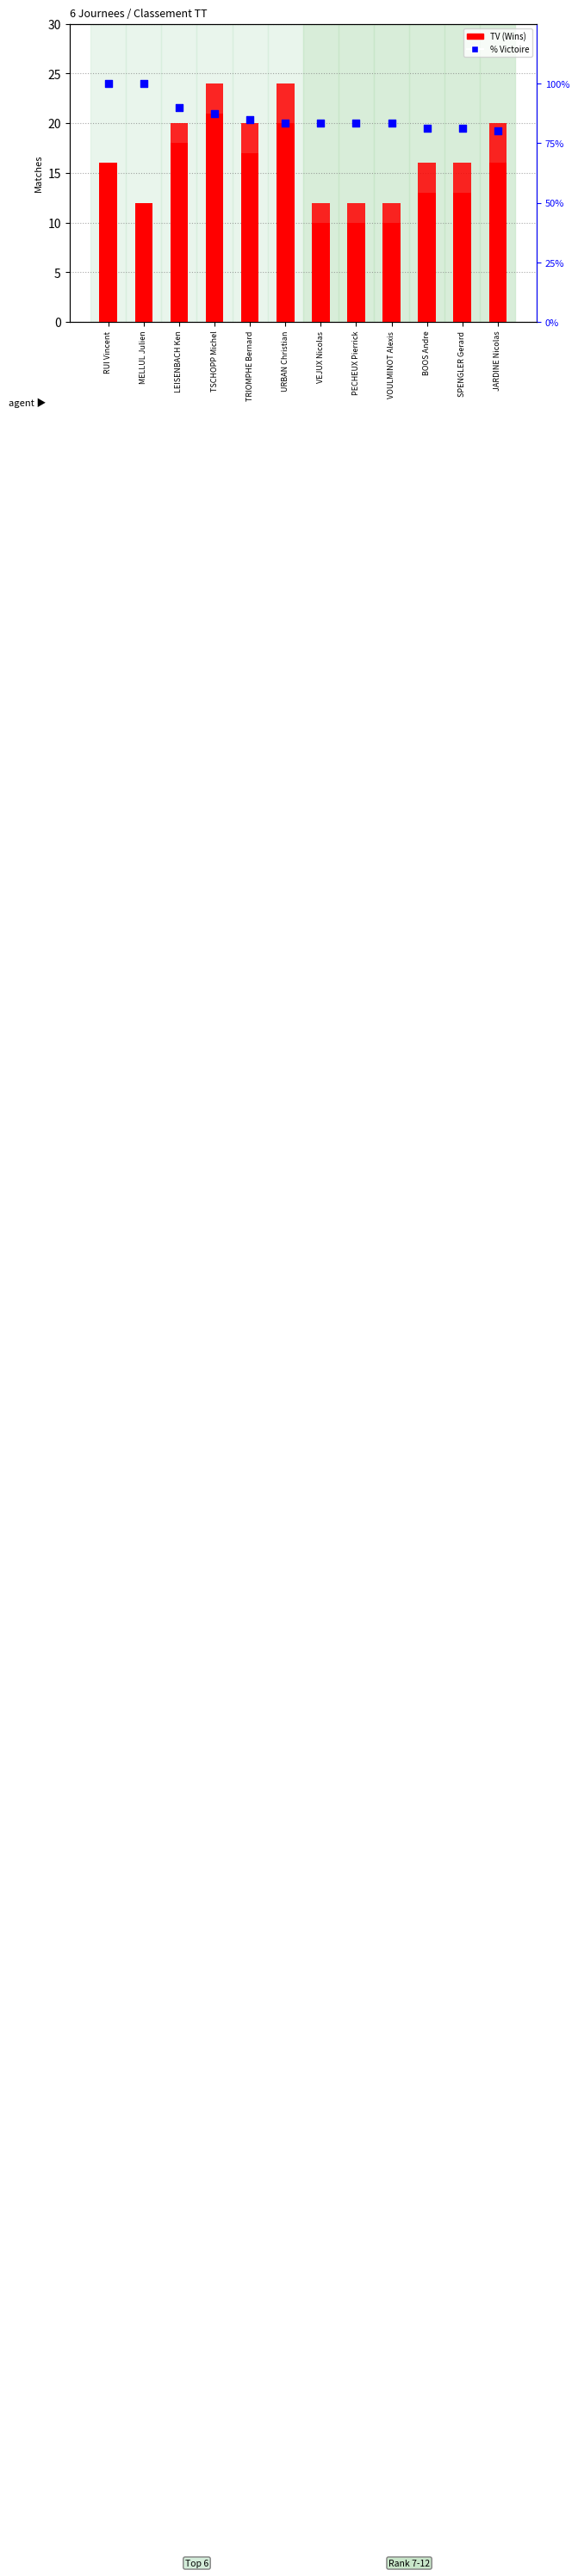

Which series has the largest total across all categories?

% Victoire